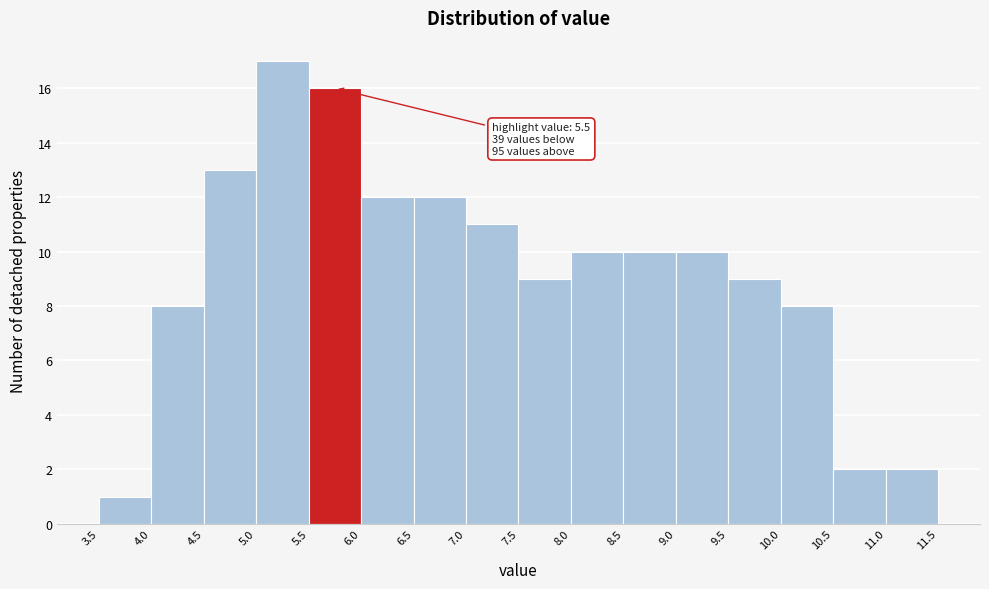

Over which range of the x-axis is the bar tallest?

5.0 to 5.5